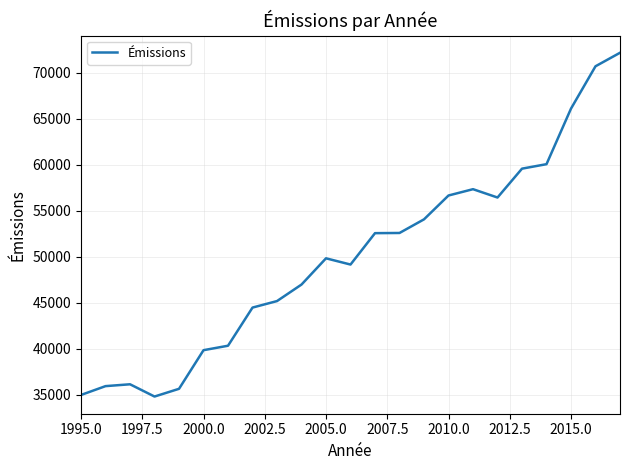

What is the smallest value displayed?

34800